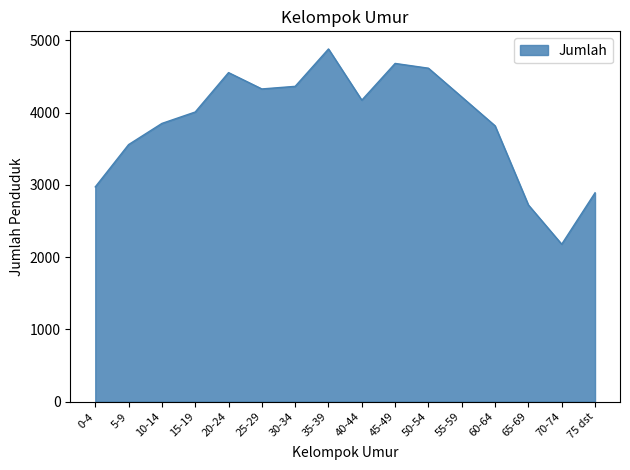

What value does the data have at 25-29, to the nearest 100?

4300